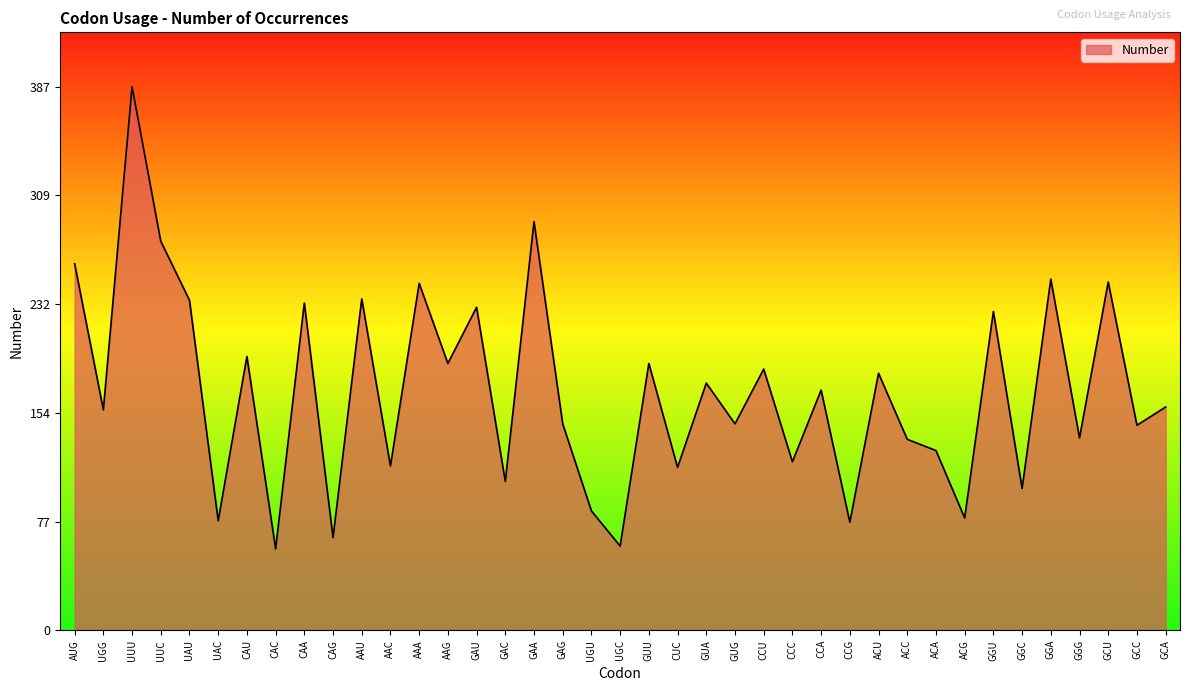

True or false: the data shows 52 at AAC.

False